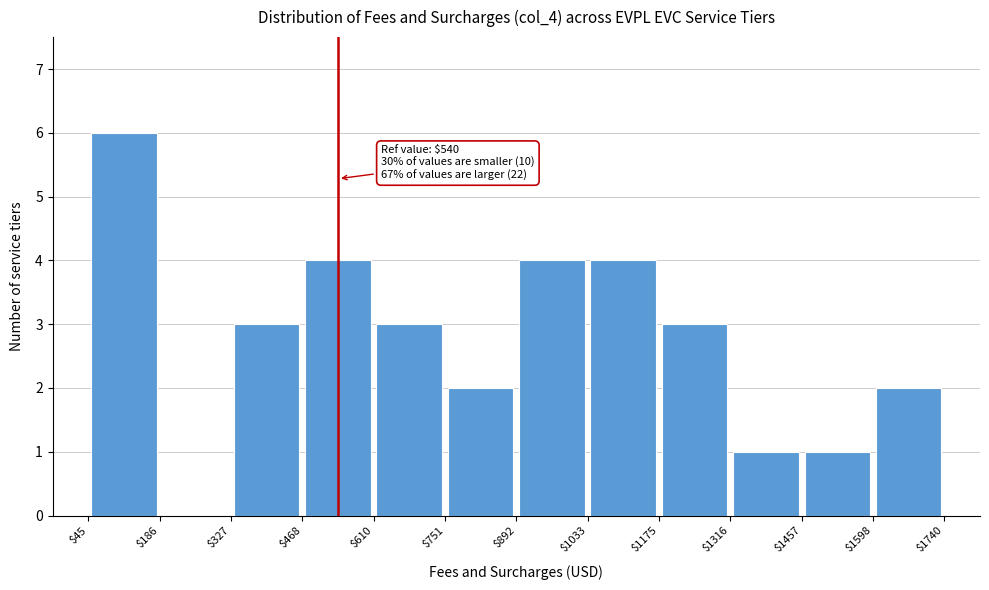

Which range on the x-axis has the tallest bar?

$45 to $186